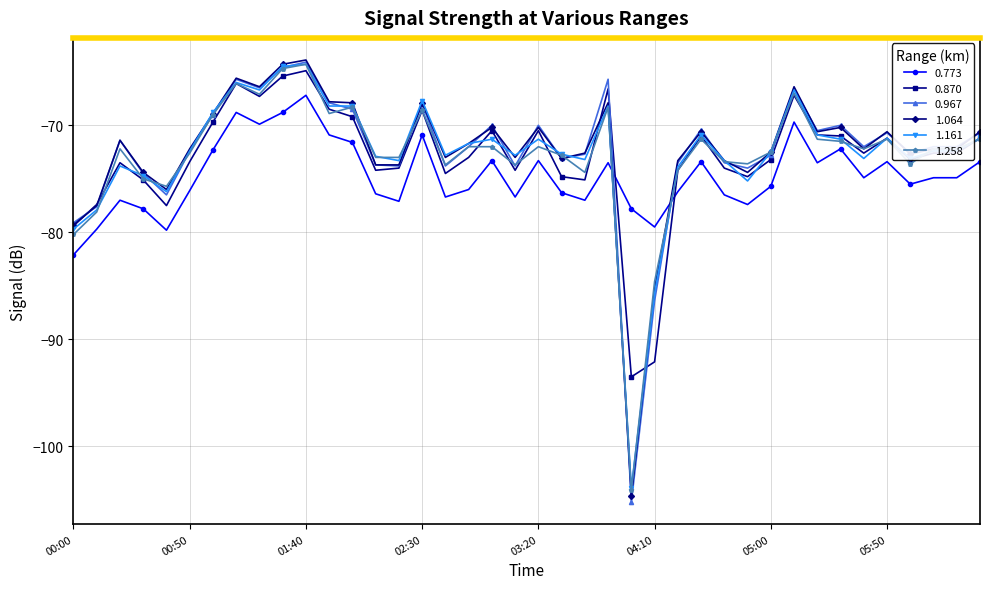

What is the maximum value for 1.064?

-63.9